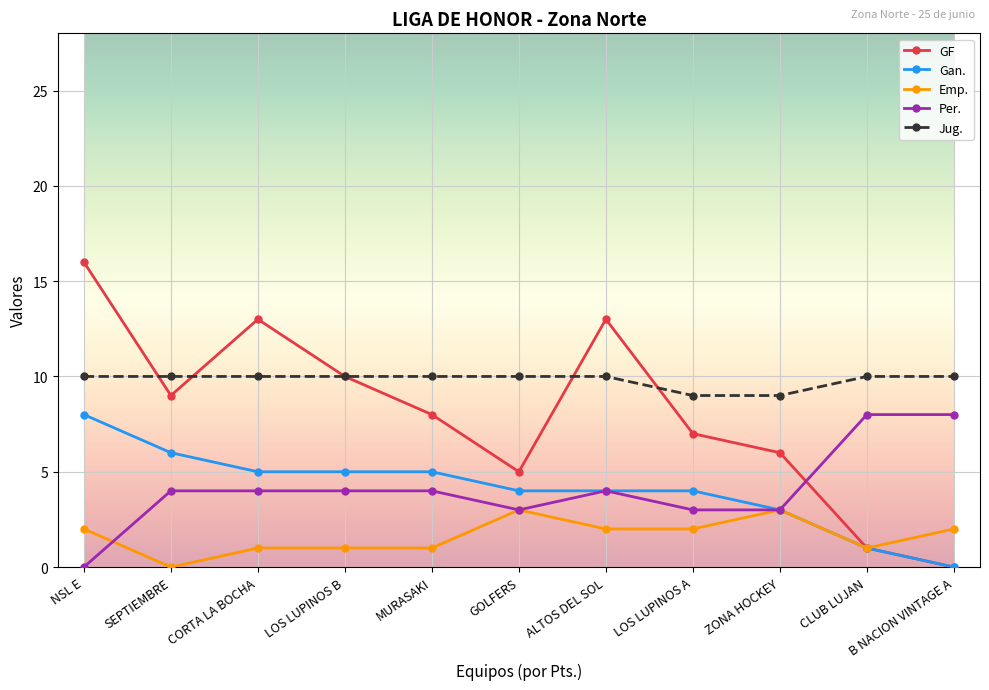

Is this an area chart (filled region under the line)?

No